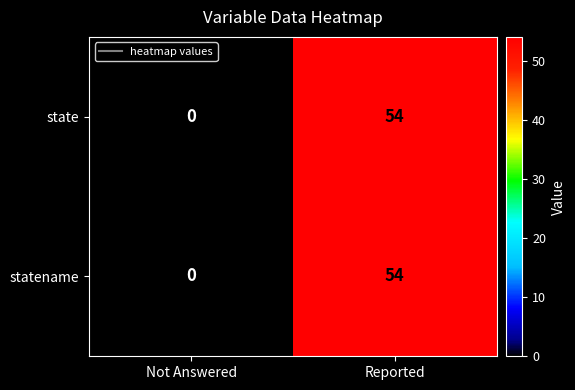

The value of state at Not Answered is -21. True or false?

False